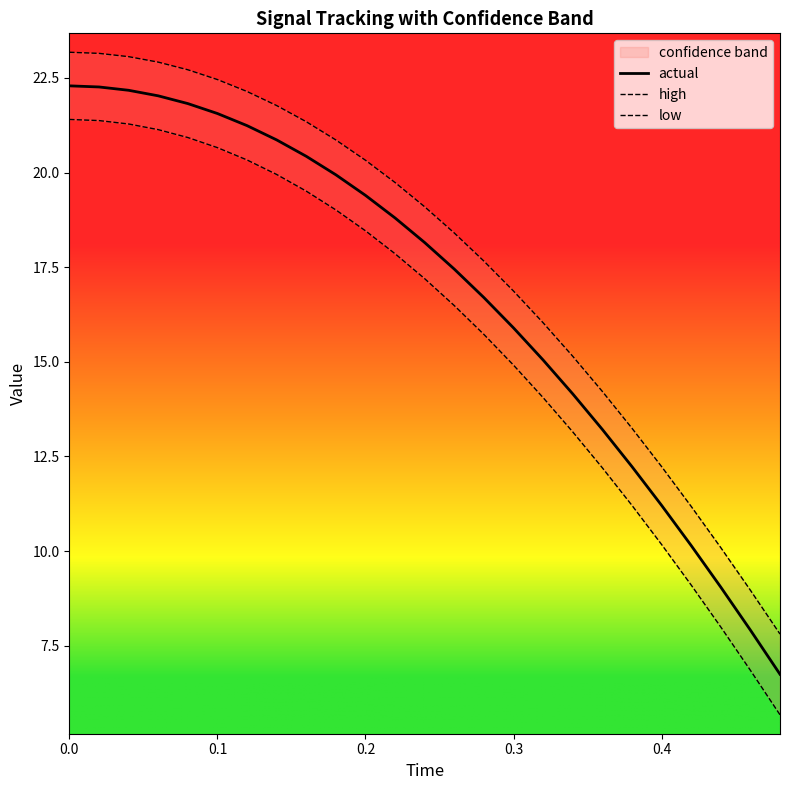

What is the highest value of the actual series?

22.3